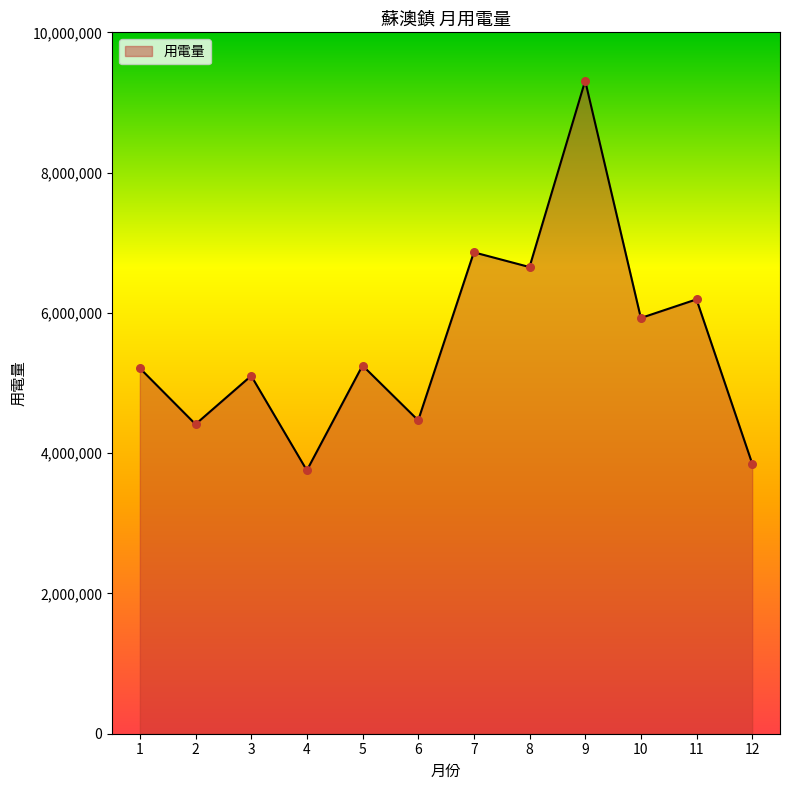

Which has a higher value, 4 or 3?

3